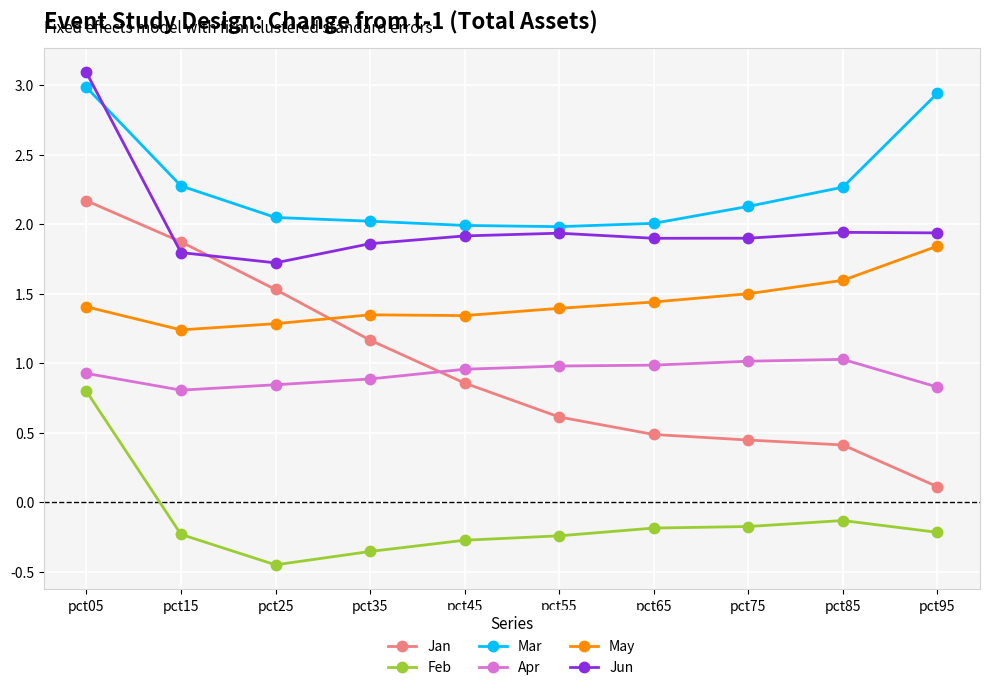

What are all the series names shown in the legend?

Jan, Feb, Mar, Apr, May, Jun